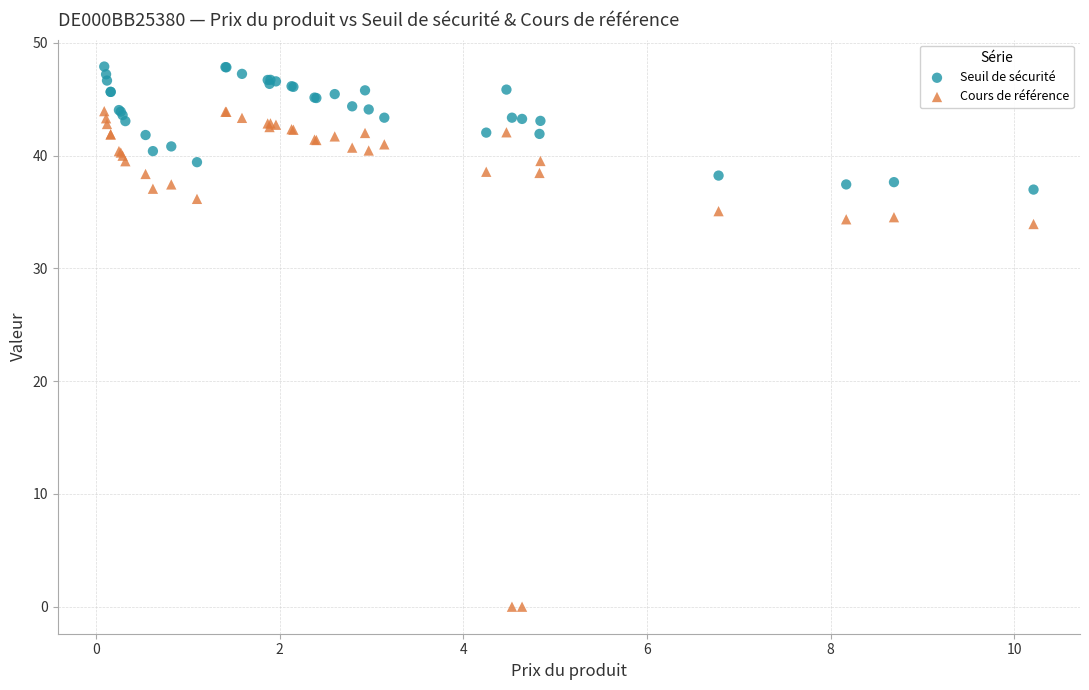

Which series reaches the minimum Y coordinate?

Cours de référence